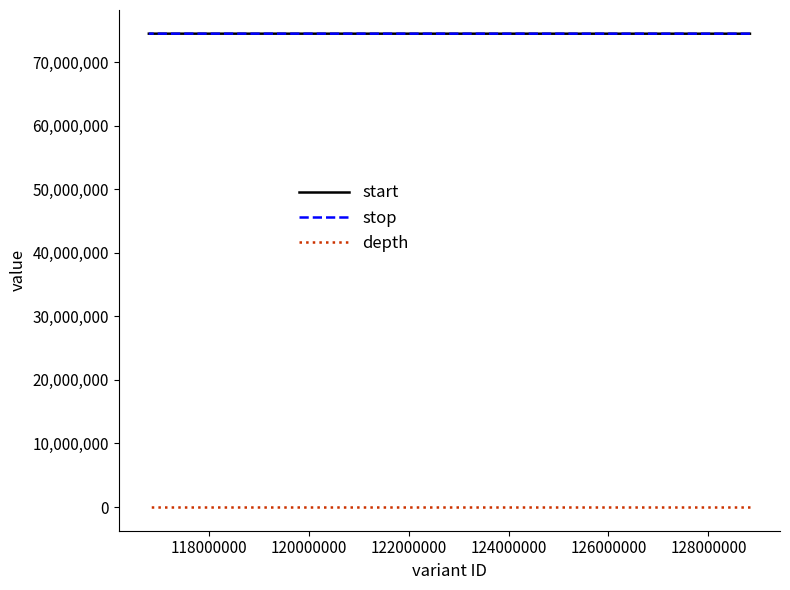

What is the value of the stop point at the 2nd from the left?

74477865